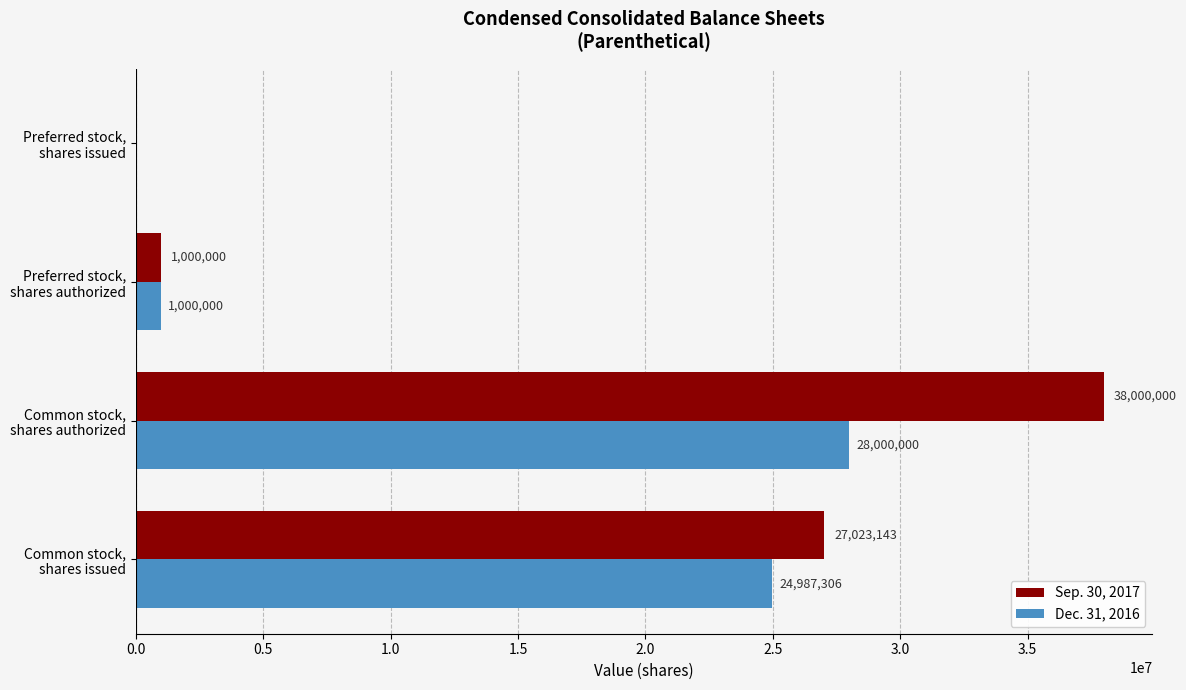

What is the highest value of the Sep. 30, 2017 series?

38000000